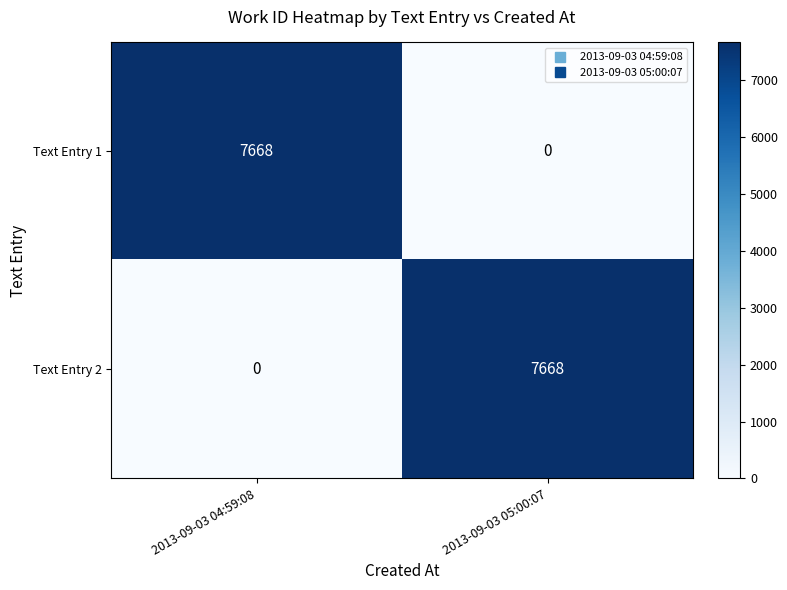

What is the difference between the highest and lowest values at 2013-09-03 04:59:08?

7668